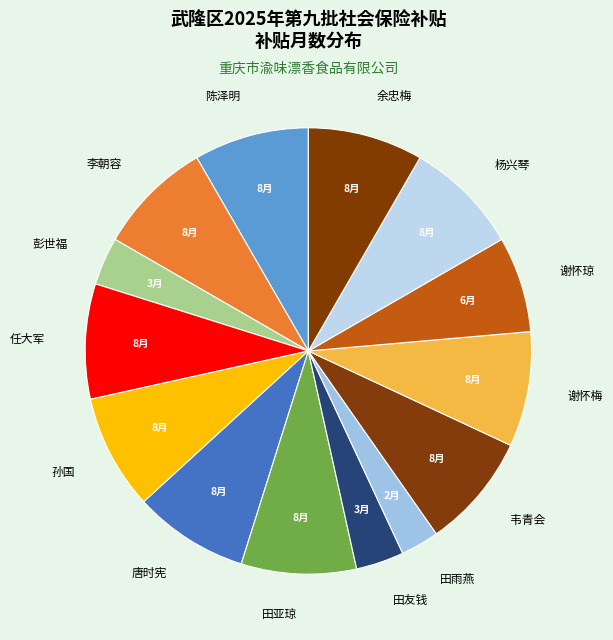

Between 谢怀梅 and 彭世福, which is larger?

谢怀梅